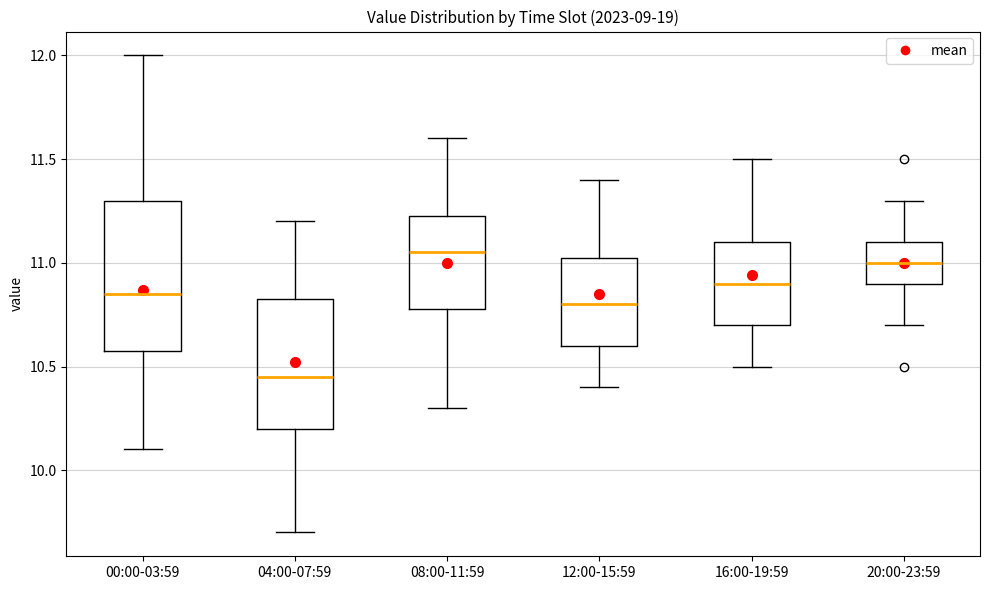

Reading left to right, transcribe this box plot: for each box, give where its median line is, the range the box spans, and where its two whiskers end, as read against the y-axis. The values are not printed on the chart, so give them approximately, as read against the axis.

00:00-03:59: median 10.85, box 10.60 to 11.30, whiskers 10.10 to 12.00
04:00-07:59: median 10.45, box 10.20 to 10.85, whiskers 9.70 to 11.20
08:00-11:59: median 11.05, box 10.80 to 11.25, whiskers 10.30 to 11.60
12:00-15:59: median 10.80, box 10.60 to 11.05, whiskers 10.40 to 11.40
16:00-19:59: median 10.90, box 10.70 to 11.10, whiskers 10.50 to 11.50
20:00-23:59: median 11.00, box 10.90 to 11.10, whiskers 10.70 to 11.30